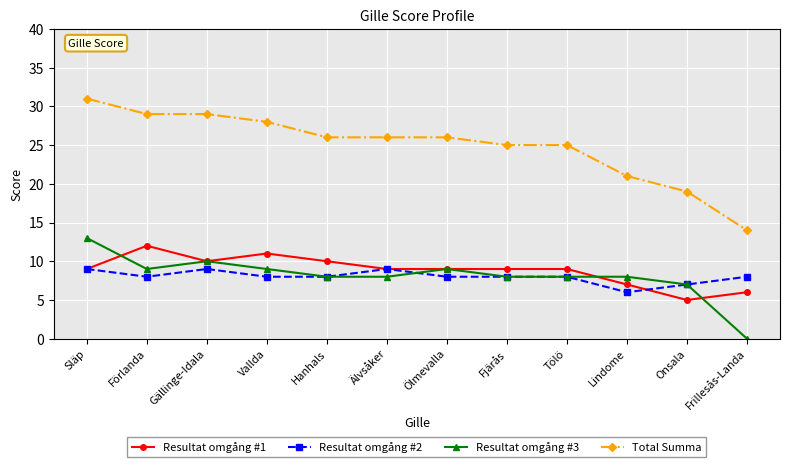

Does the chart display data point markers on the line(s)?

Yes